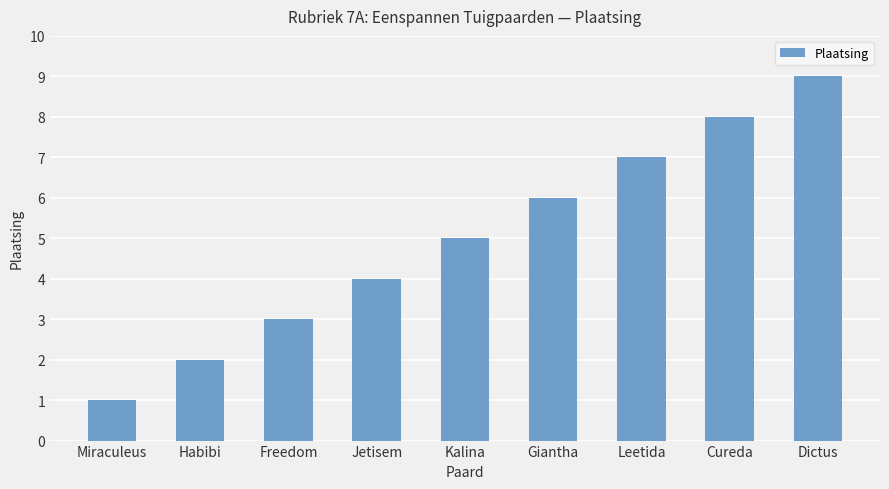

What value does the data have at Miraculeus?

1